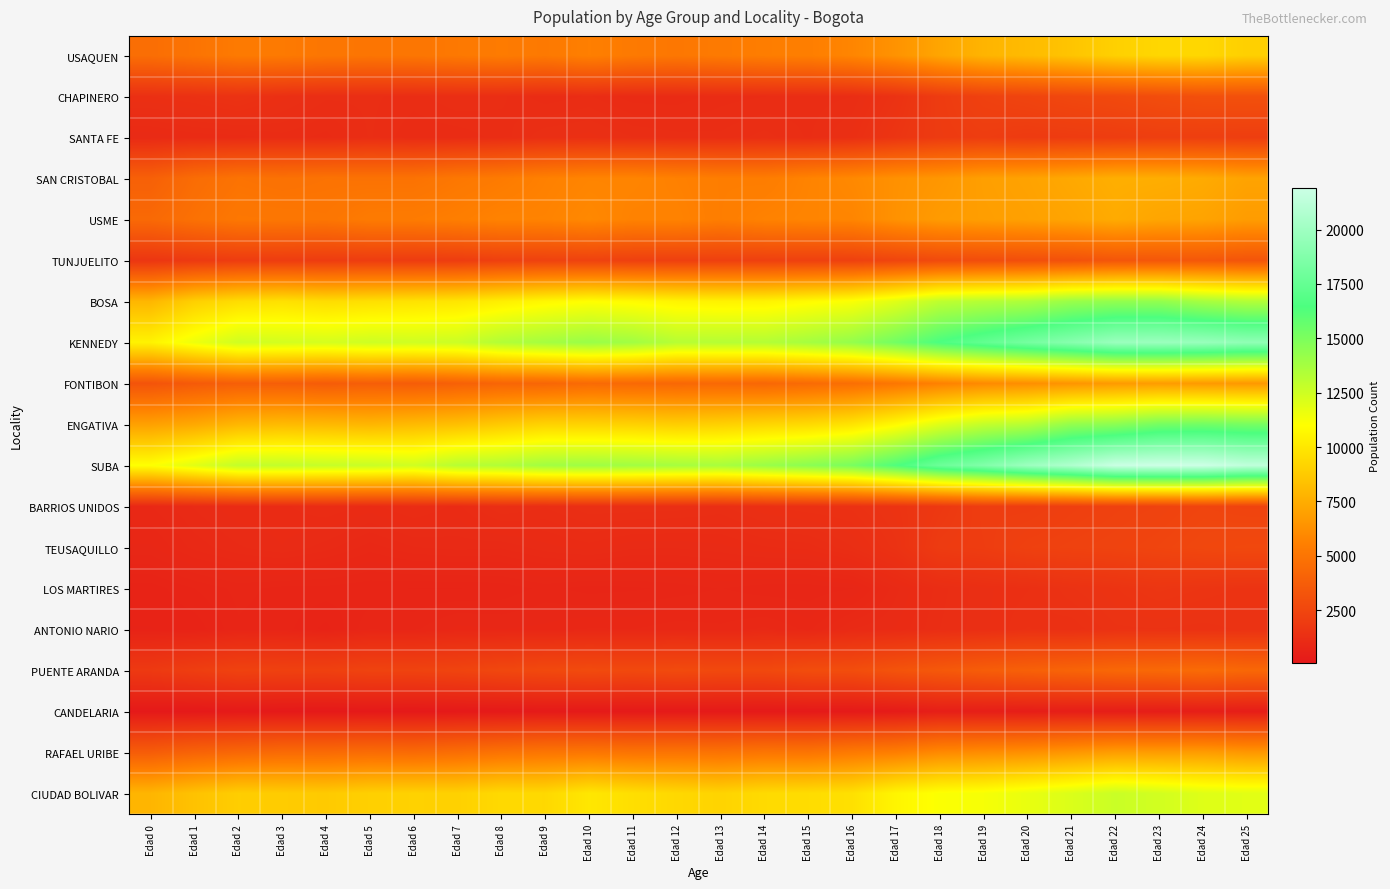

Which series has the largest total across all categories?

SUBA